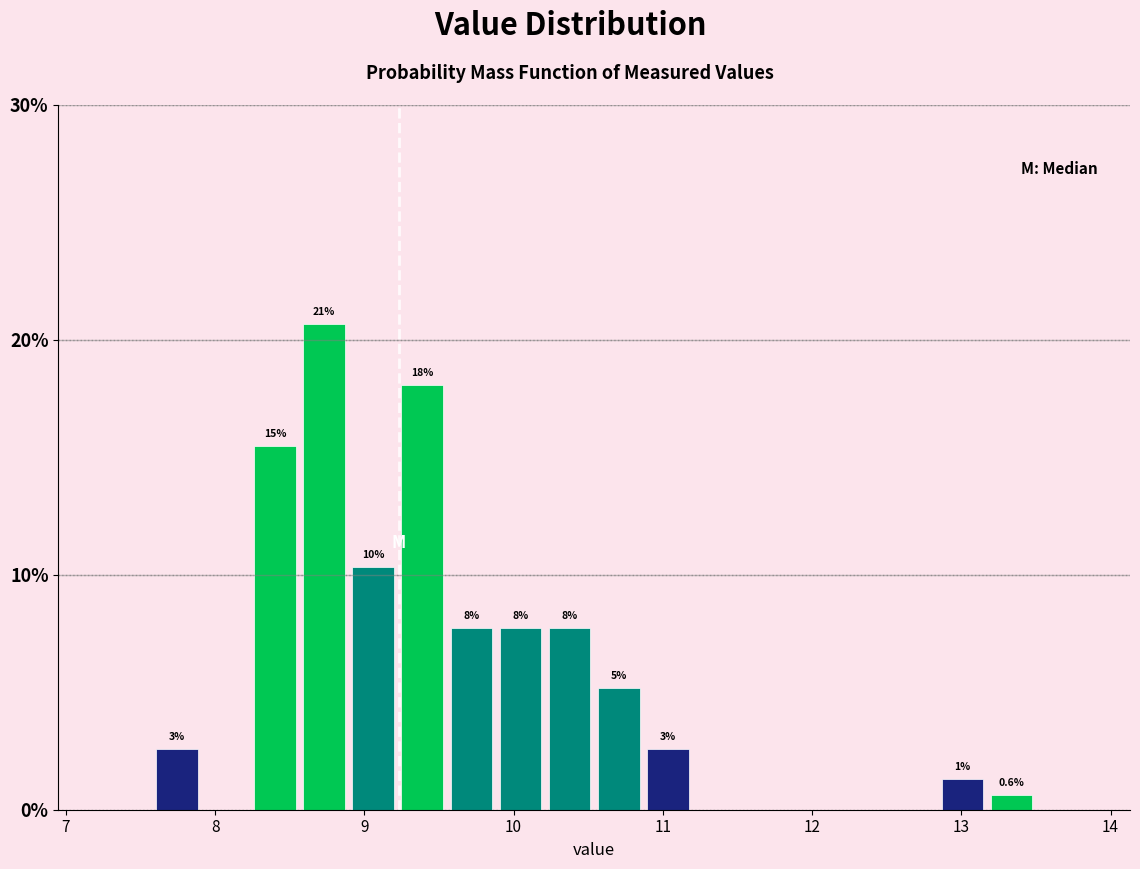

Read against the x-axis, roughly where is the centre of the tallest bar?

8.7